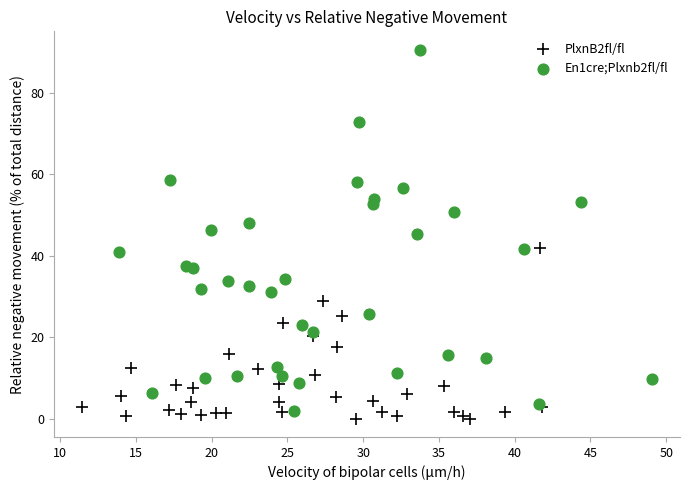

Which series reaches the maximum Y coordinate?

En1cre;Plxnb2fl/fl